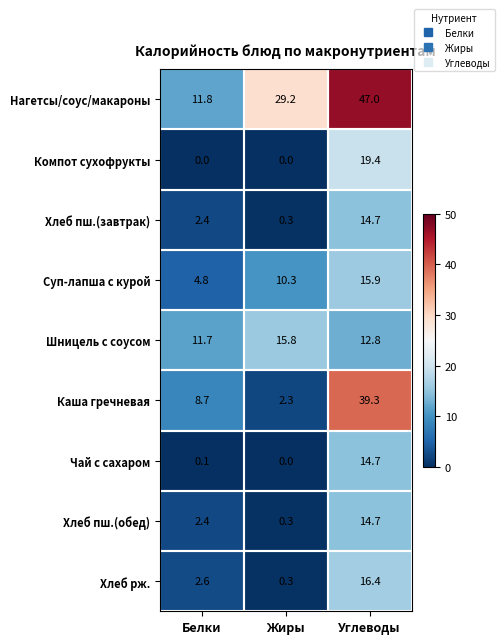

Which series has the largest total across all categories?

Нагетсы/соус/макароны